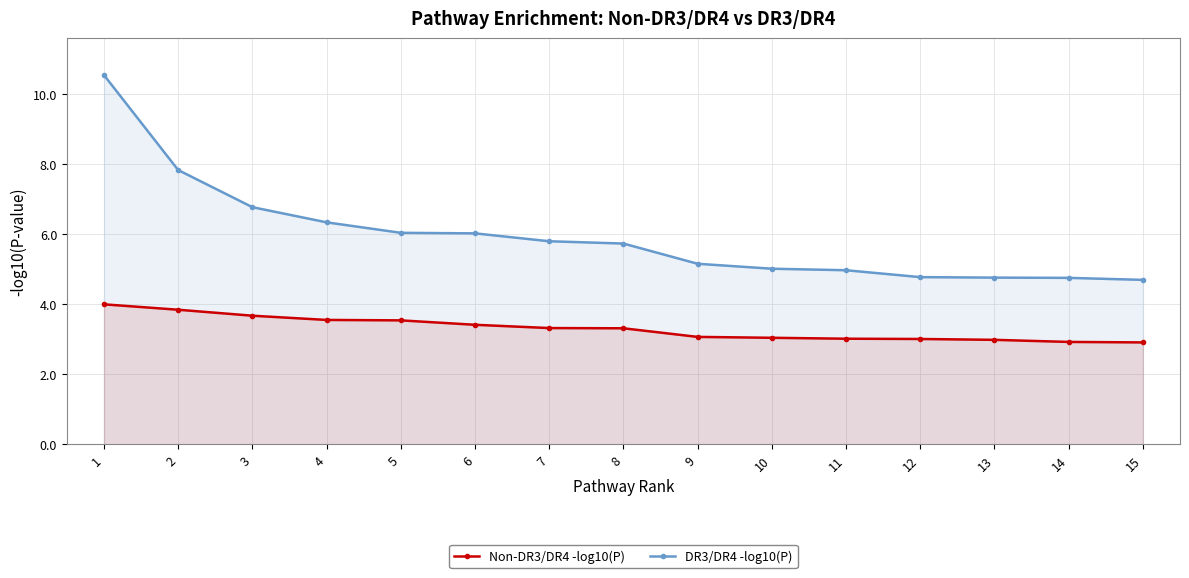

Reading right to left, extract all data points from this chart.

Non-DR3/DR4 -log10(P): 2.9	2.9	3.0	3.0	3.0	3.0	3.1	3.3	3.3	3.4	3.5	3.6	3.7	3.8	4.0
DR3/DR4 -log10(P): 4.7	4.8	4.8	4.8	5.0	5.0	5.2	5.7	5.8	6.0	6.0	6.3	6.8	7.8	10.5